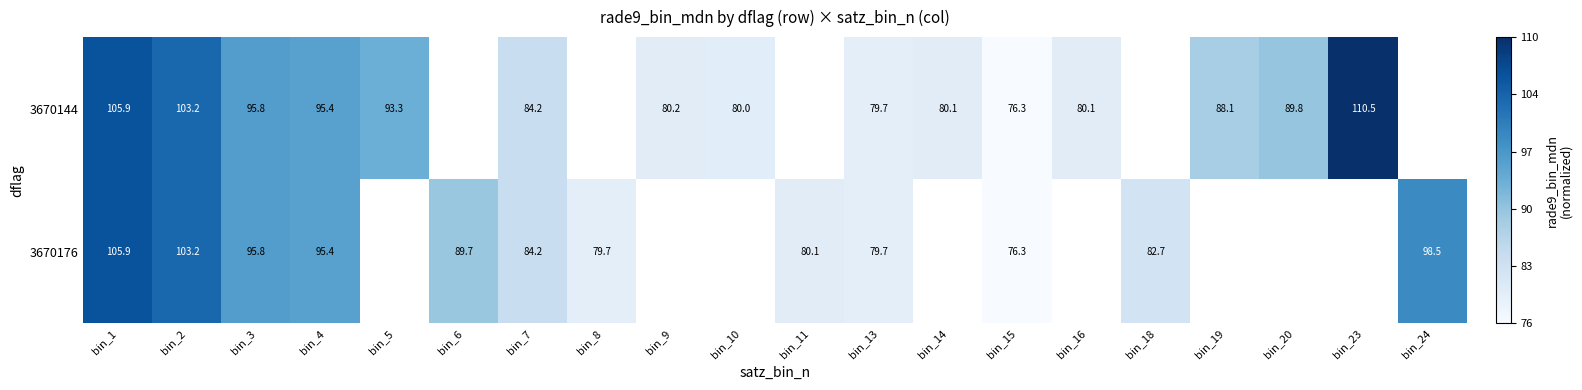

Is the value of 3670176 at bin_24 greater than the value of 3670144 at bin_19?

Yes